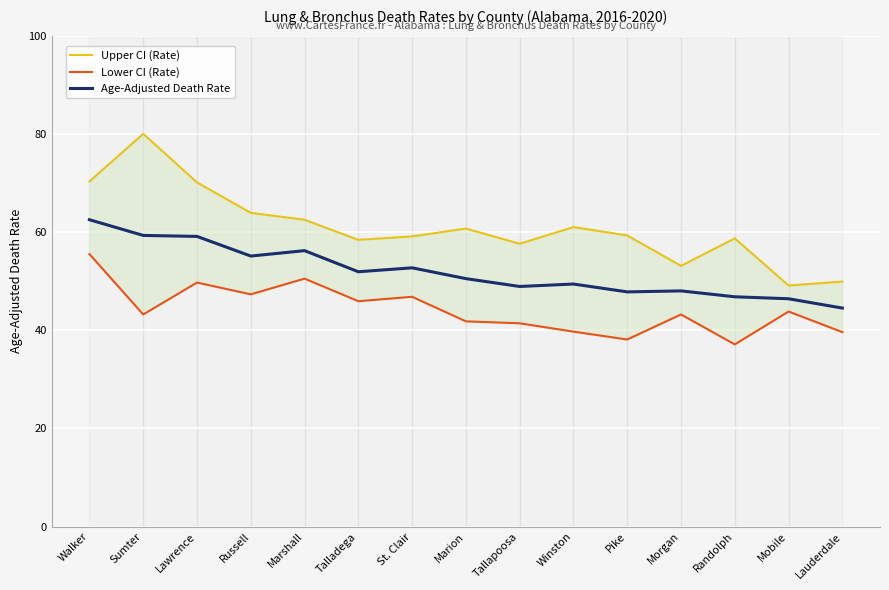

Reading left to right, list all the values displayed in this chart.

Upper CI (Rate): 70.3	80.0	70.1	63.9	62.5	58.4	59.1	60.7	57.6	61.0	59.3	53.1	58.7	49.1	49.9
Lower CI (Rate): 55.5	43.2	49.7	47.3	50.5	45.9	46.8	41.8	41.4	39.7	38.1	43.2	37.1	43.8	39.6
Age-Adjusted Death Rate: 62.5	59.3	59.1	55.1	56.2	51.9	52.7	50.5	48.9	49.4	47.8	48.0	46.8	46.4	44.5